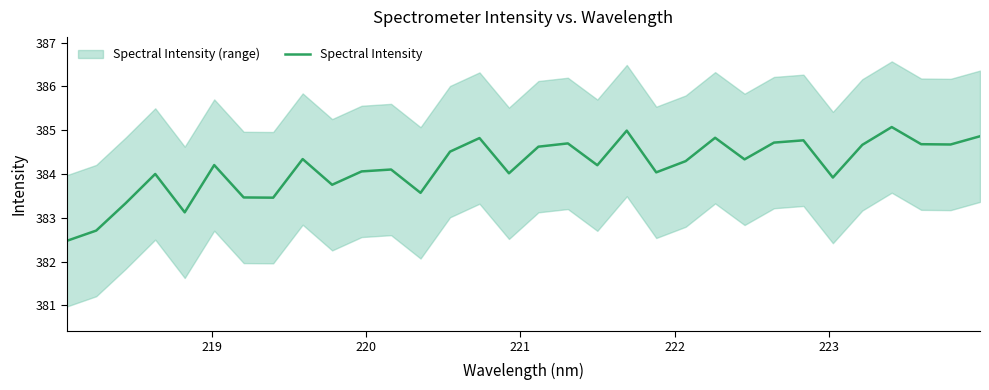

What is the maximum value for Spectral Intensity?

385.1